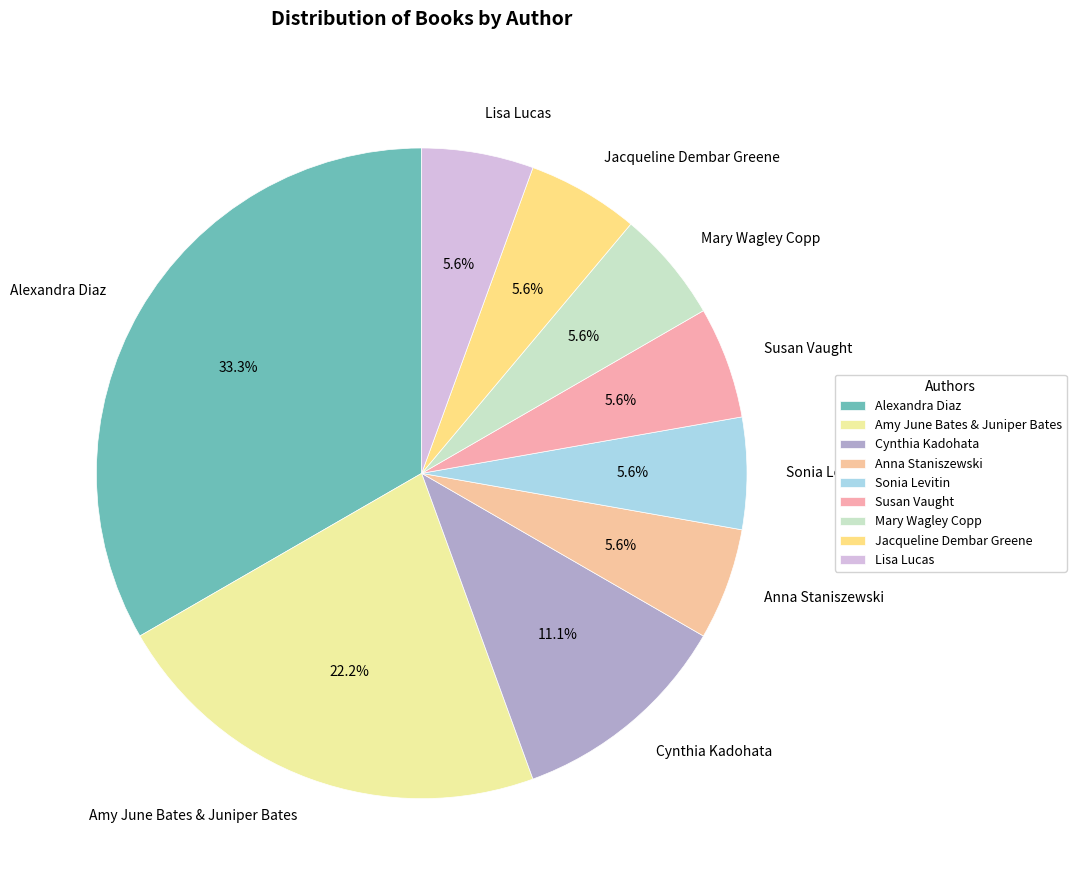

Count the number of slices in the pie.

9